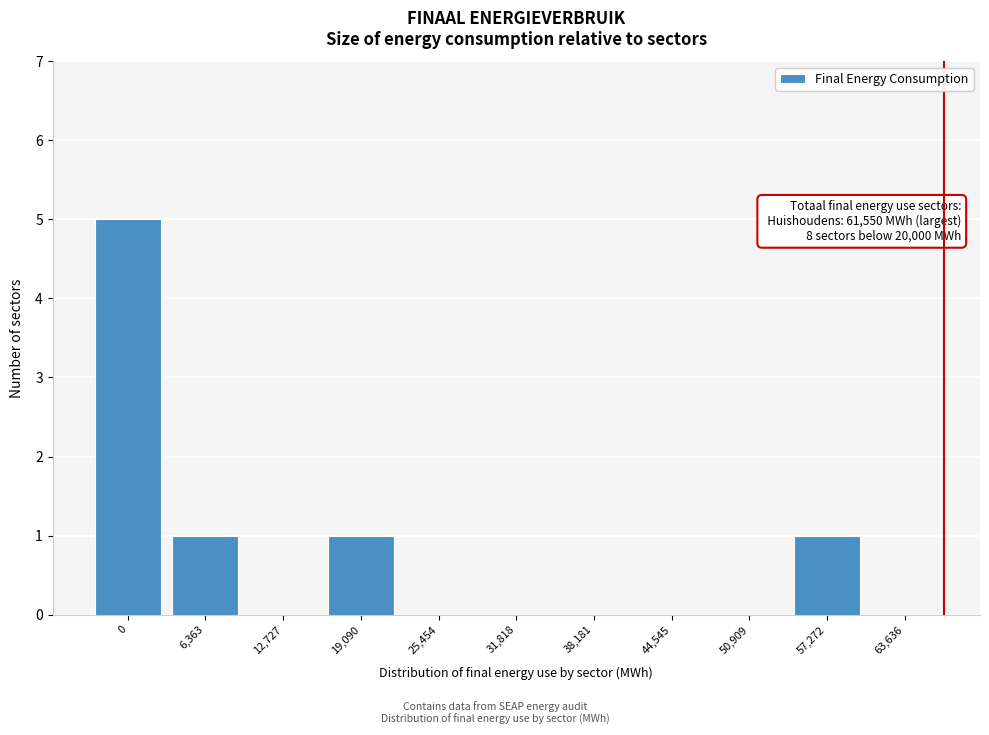

Reading right to left, transcribe all the data shown in this chart.

63,636=0	57,272=1	50,909=0	44,545=0	38,181=0	31,818=0	25,454=0	19,090=1	12,727=0	6,363=1	0=5